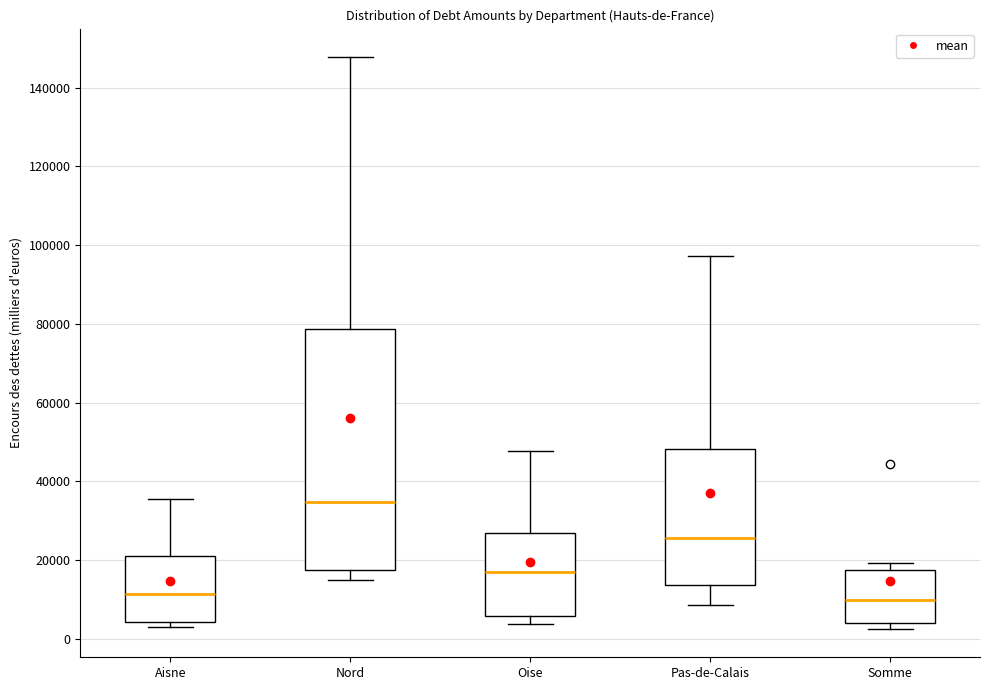

Where is the upper edge of the box for Pas-de-Calais on the y-axis? The values are not printed on the chart, so give them approximately, as read against the axis.

48000